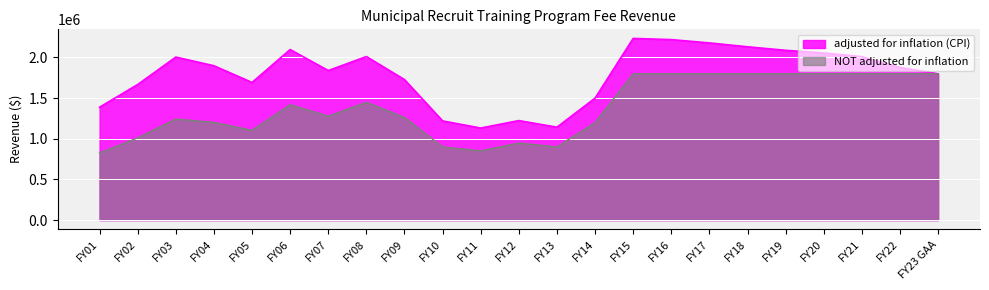

The value of NOT adjusted for inflation at FY11 is 1171704. True or false?

False